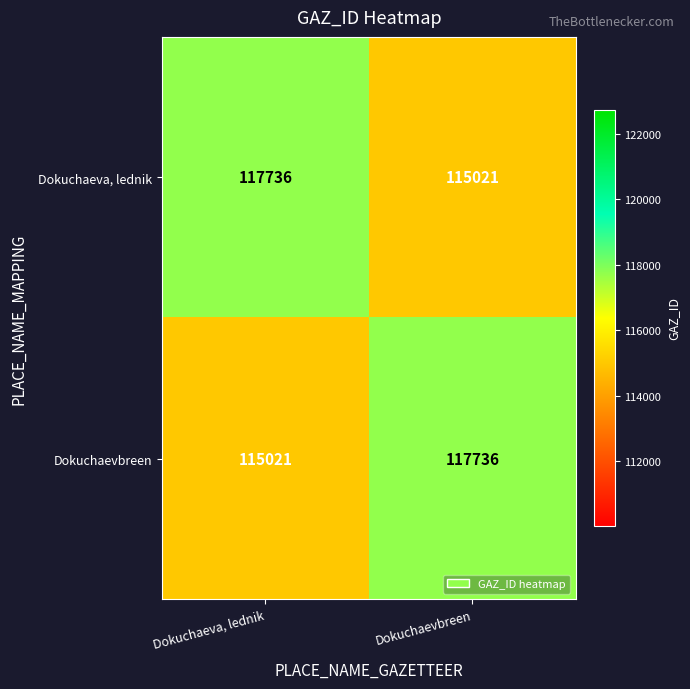

Which category has the lowest value in the Dokuchaevbreen series?

Dokuchaeva, lednik